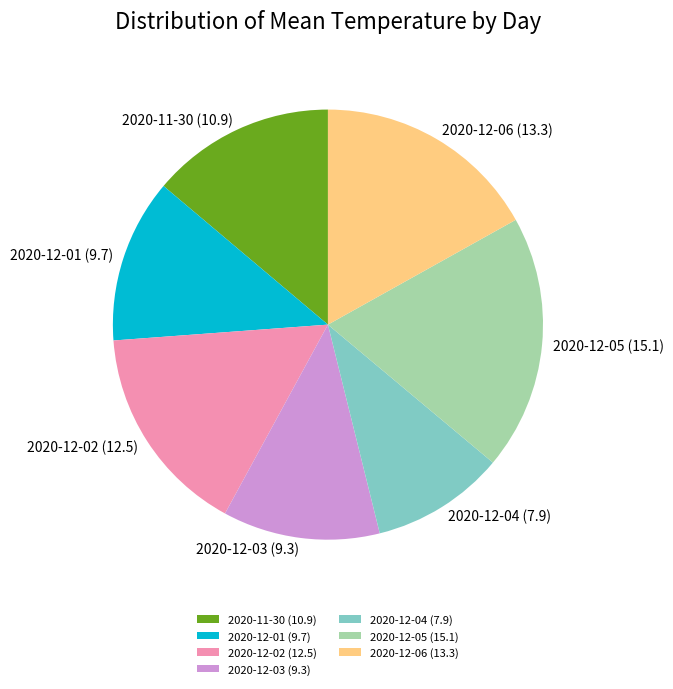

The 2020-12-03 (9.3) slice represents 5% of the pie. True or false?

False